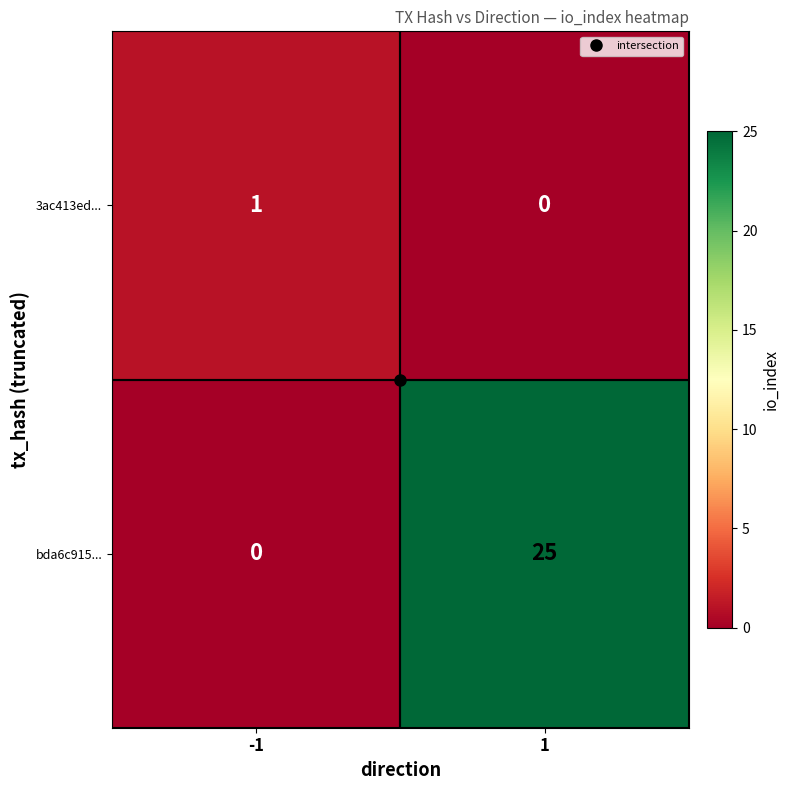

What is the sum of all bda6c915... values?

25